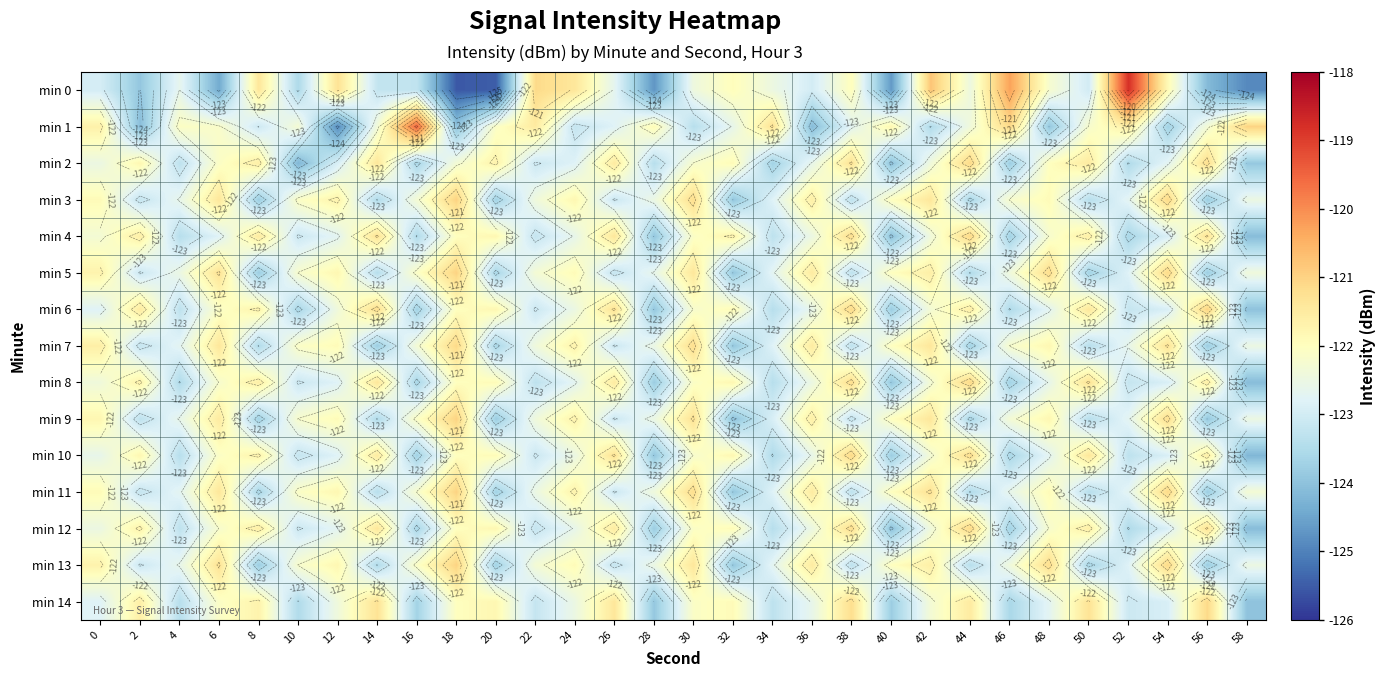

The min 10 series shows -122.6 at 0. True or false?

True